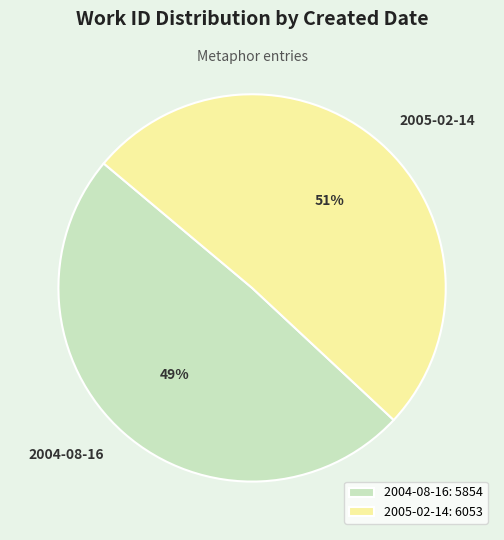

Which has a higher value, 2004-08-16 or 2005-02-14?

2005-02-14